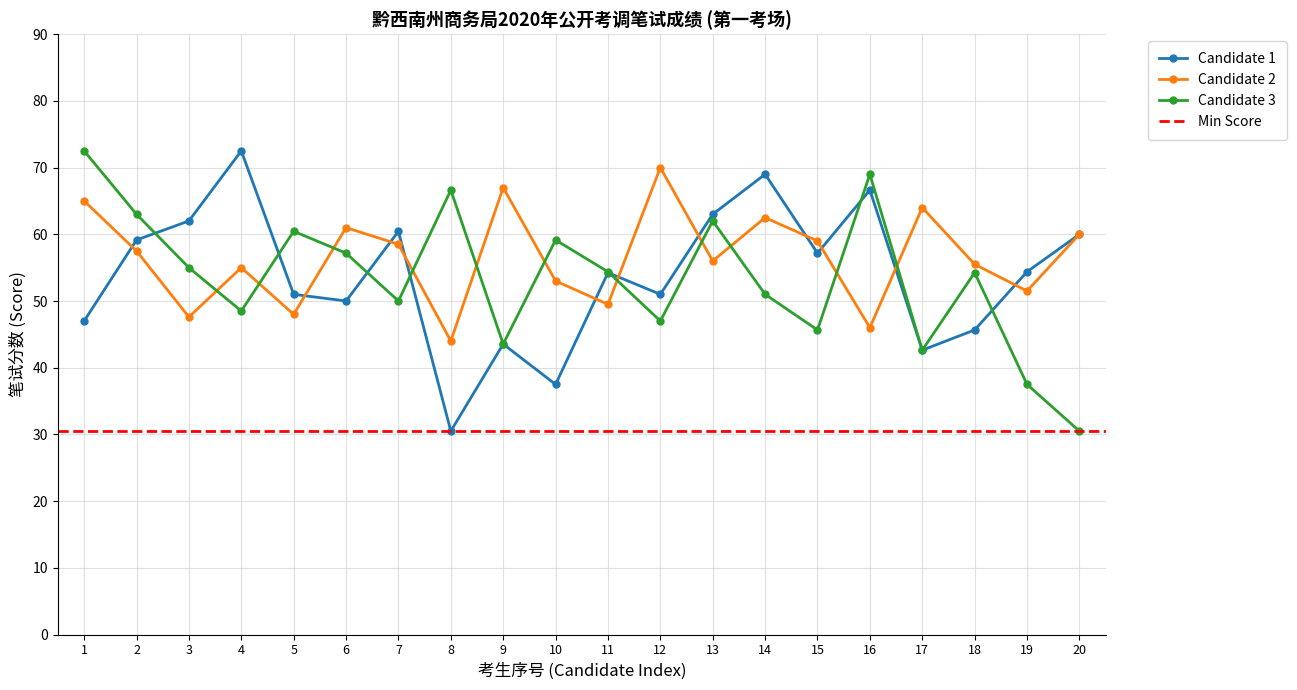

Which series changed the most between 1 and 4?

Candidate 1